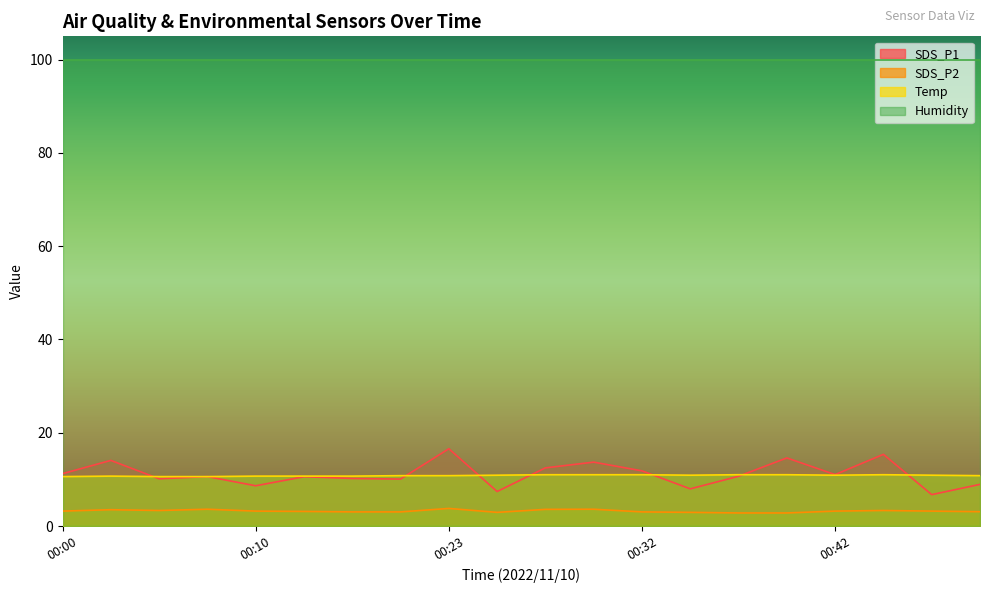

Which series changed the most between 00:08 and 00:20?

SDS_P2